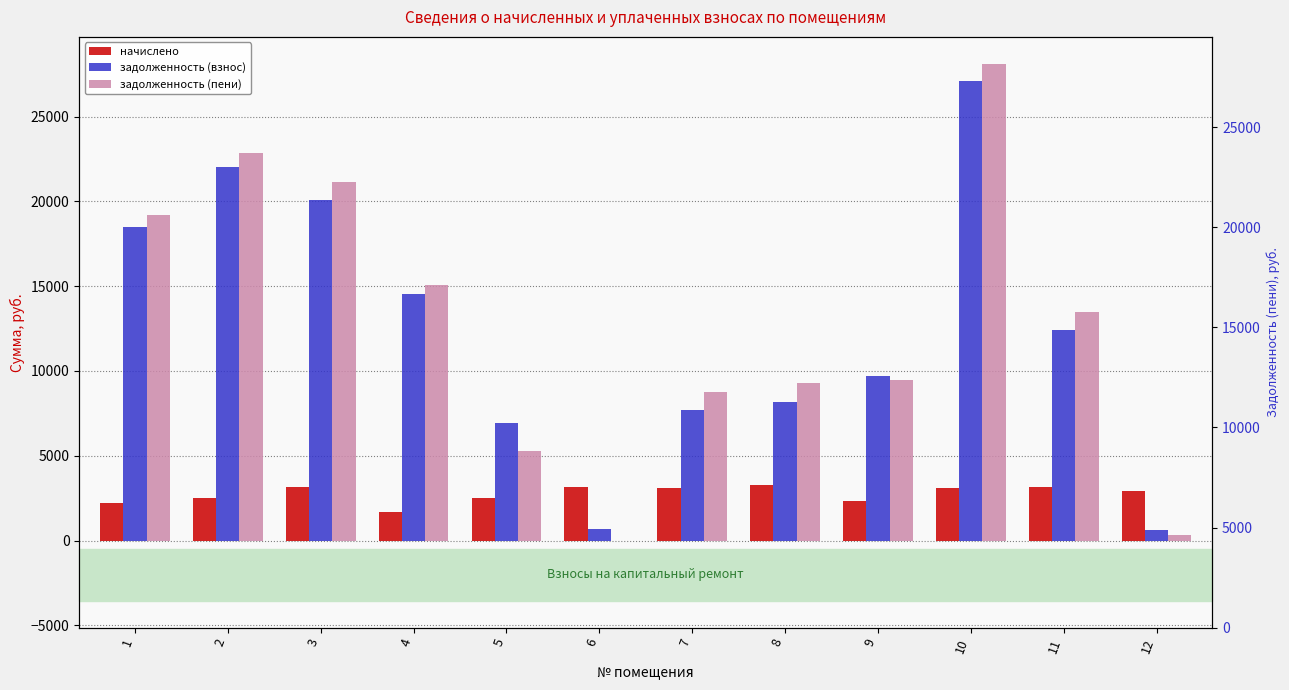

Rank the series at 1 from lowest to highest value.

начислено, задолженность (взнос), задолженность (пени)